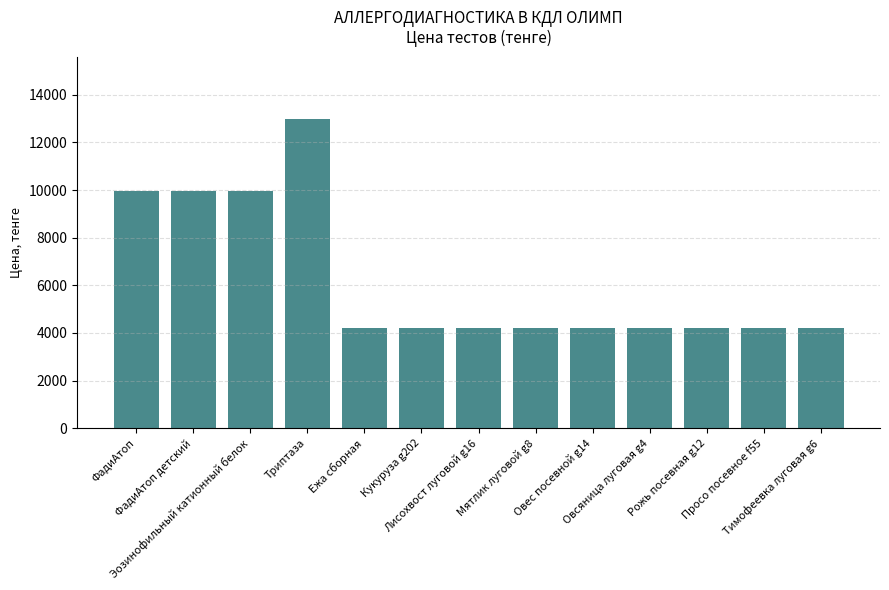

What is the ratio of the value at Ежа сборная to the value at Просо посевное f55?

1.0